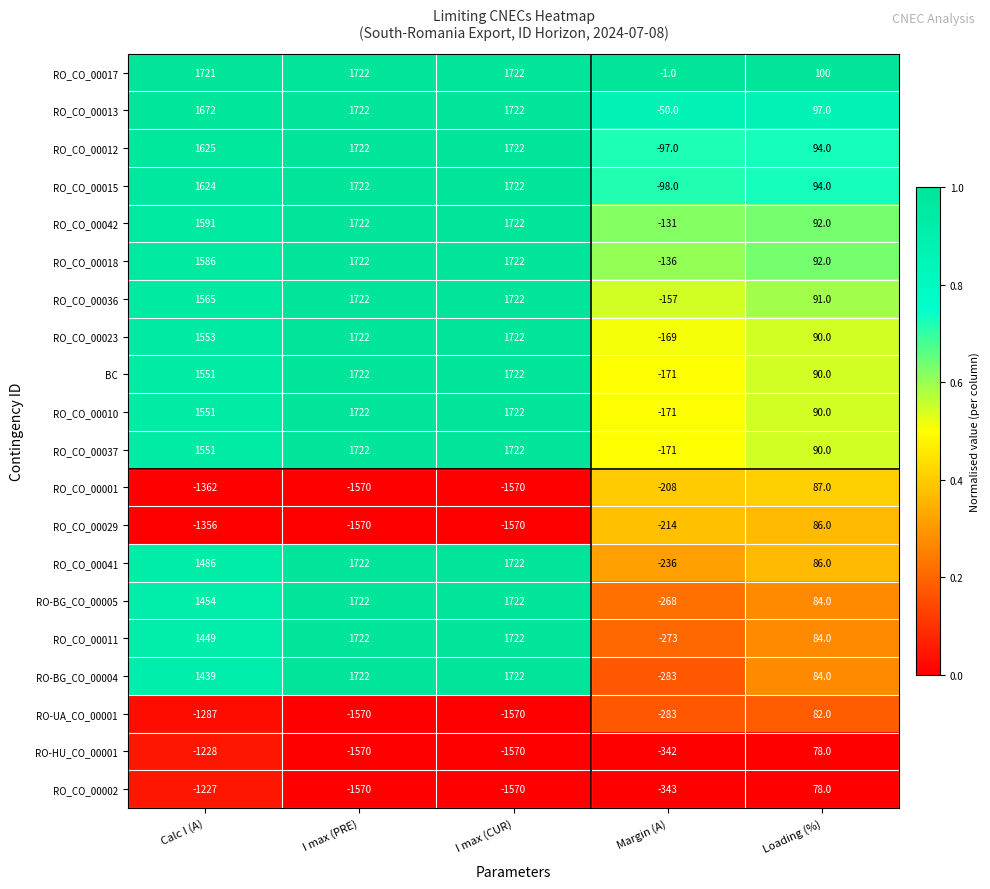

What is the difference between the second highest and second lowest values in the RO_CO_00015 series?

1628